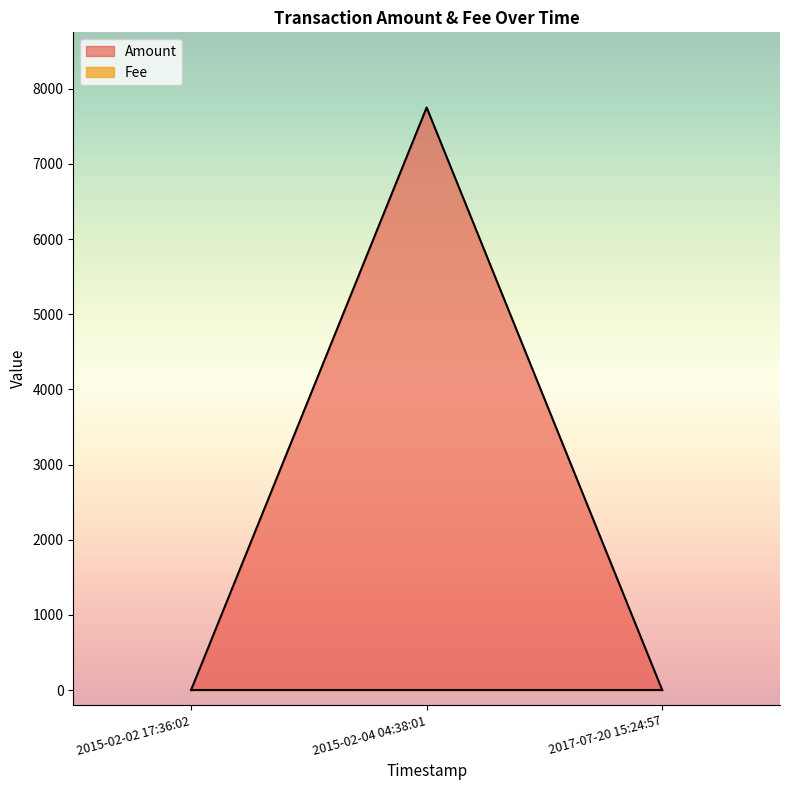

How many values are between 0 and 7751?

3